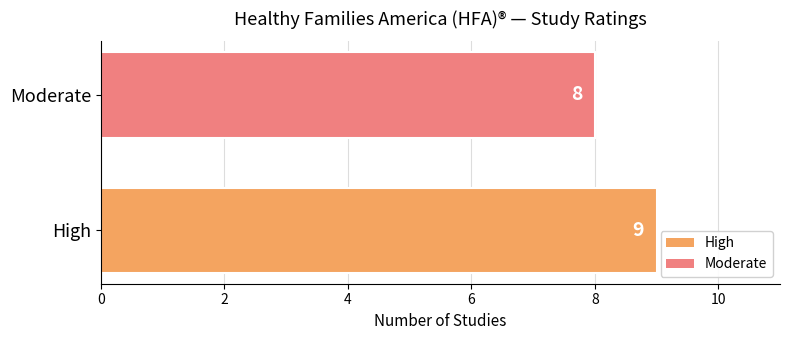

True or false: the data shows 16 at High.

False